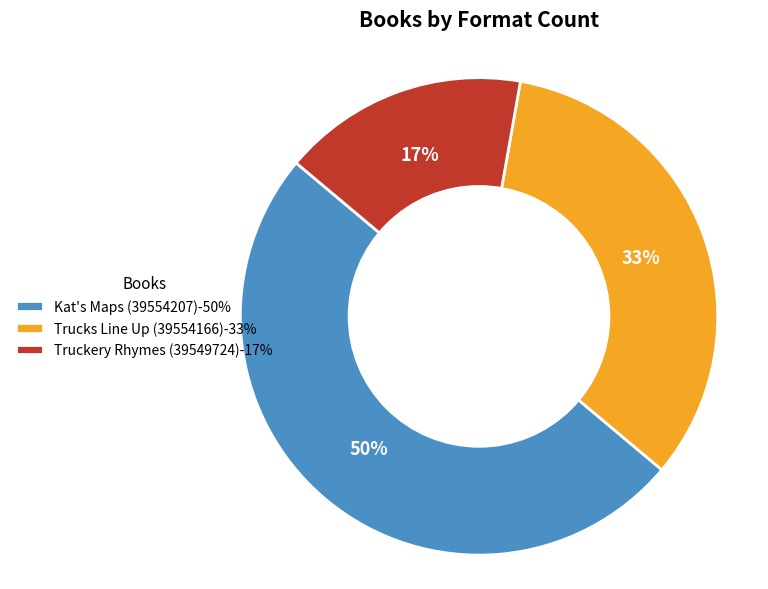

Count the number of slices in the pie.

3